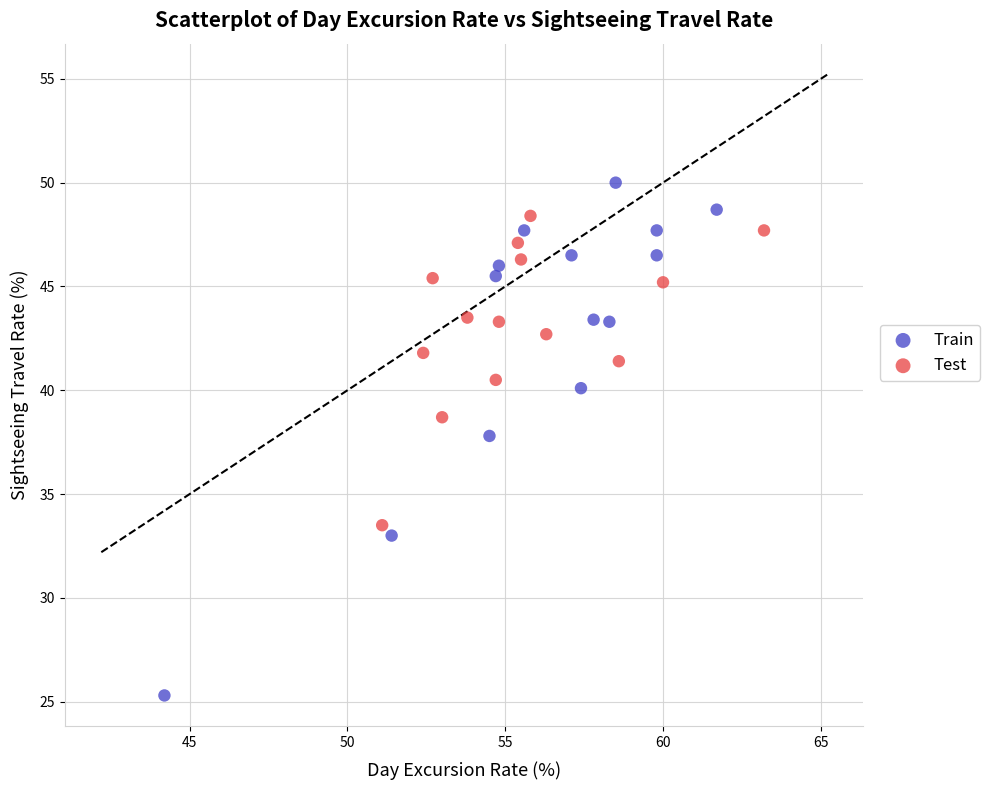

Which series has the largest Y range (max minus min)?

Train